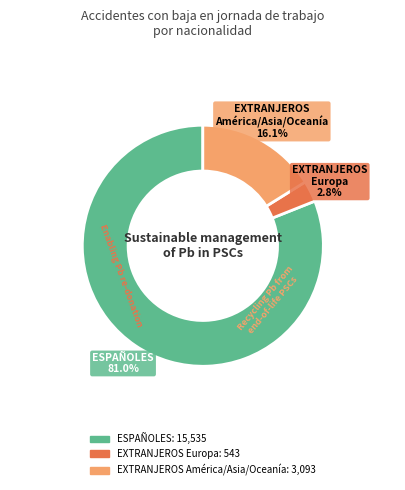

Is there a majority slice in this chart?

Yes